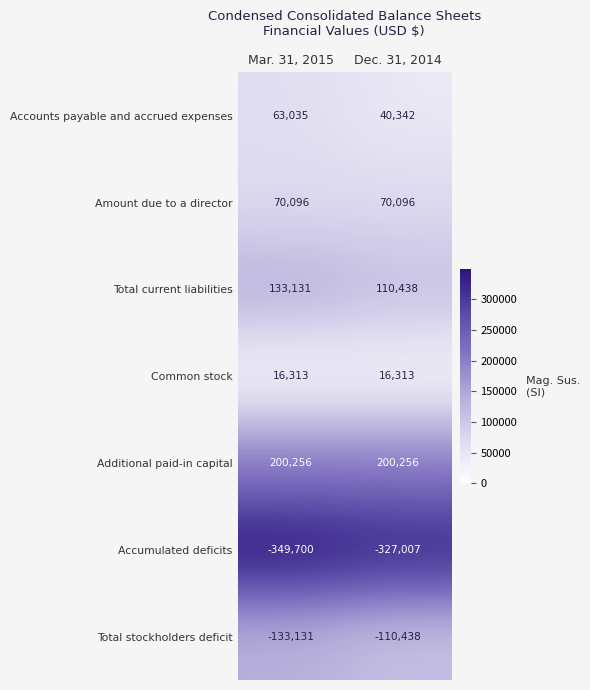

Reading right to left, what are all the values shown in this chart?

Accounts payable and accrued expenses: 40342	63035
Amount due to a director: 70096	70096
Total current liabilities: 110438	133131
Common stock: 16313	16313
Additional paid-in capital: 200256	200256
Accumulated deficits: -327007	-349700
Total stockholders deficit: -110438	-133131